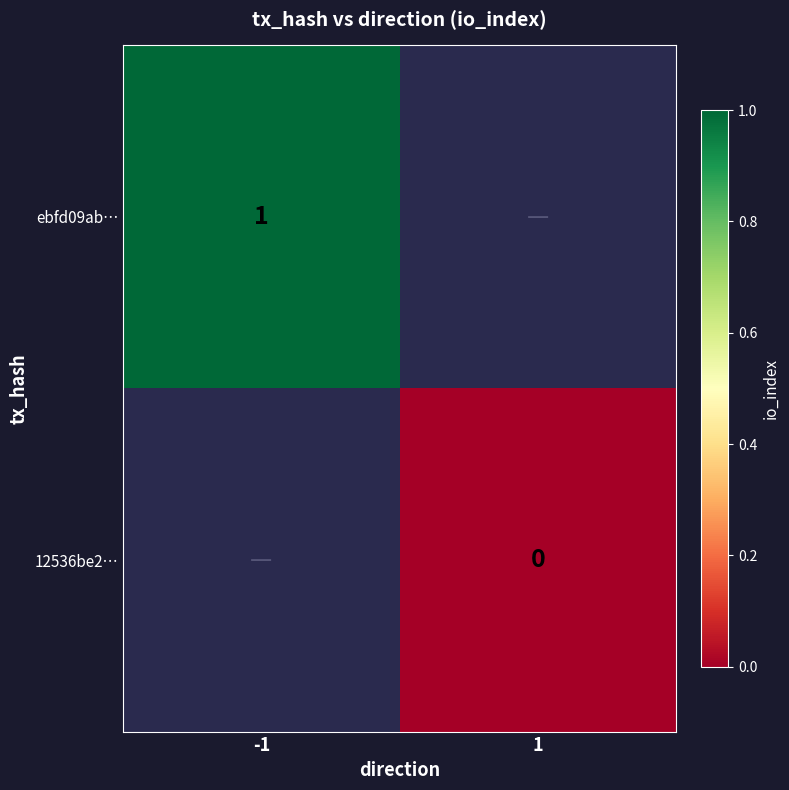

The ebfd09ab… series shows 0 at -1. True or false?

False